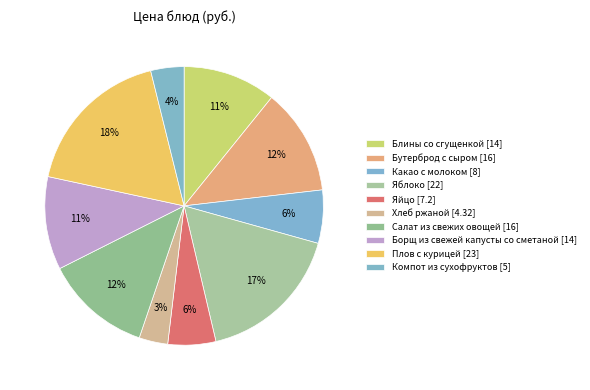

The Блины со сгущенкой slice represents 11% of the pie. True or false?

True